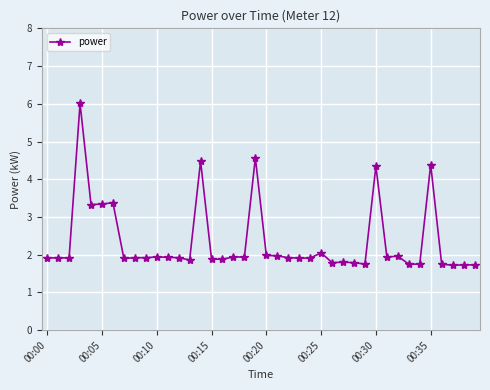

What is the smallest value displayed?

1.7